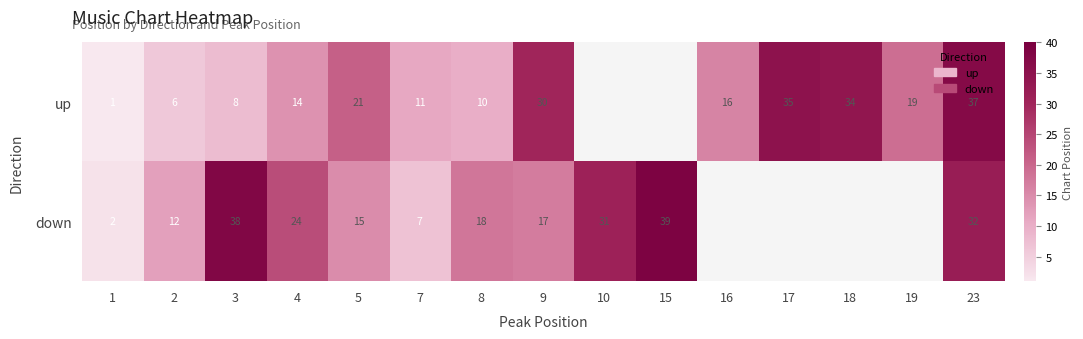

Is the value of down at 5 greater than the value of up at 4?

Yes